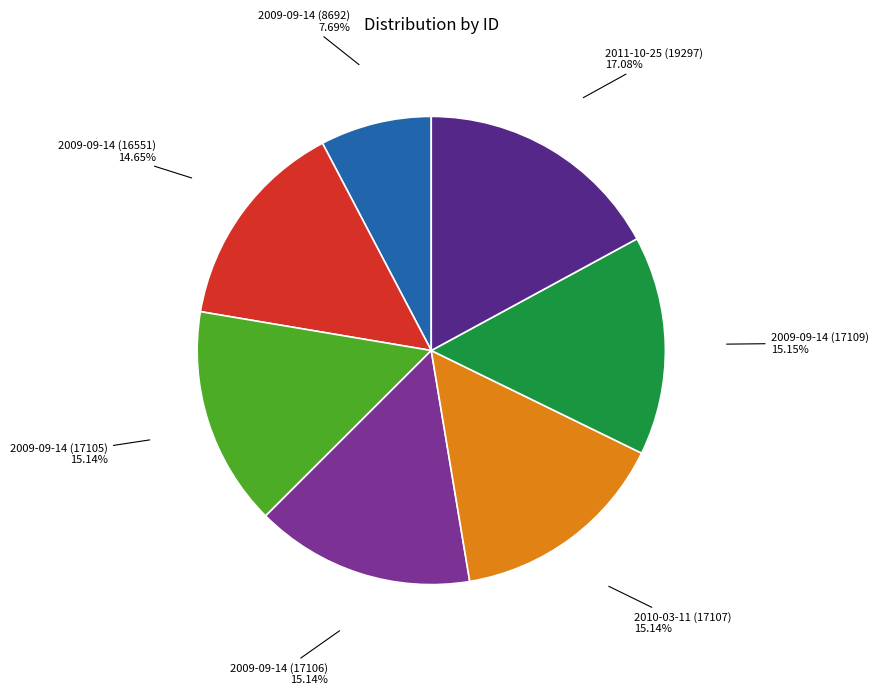

Is there any slice that represents more than half of the pie?

No